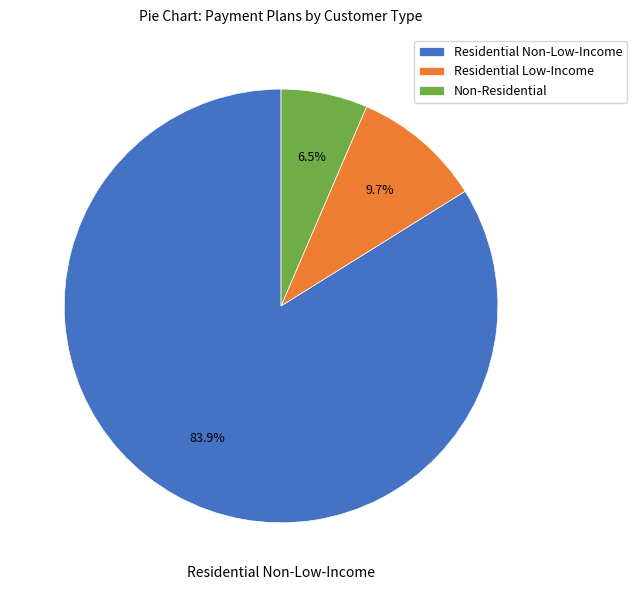

Which category accounts for the majority?

Residential Non-Low-Income